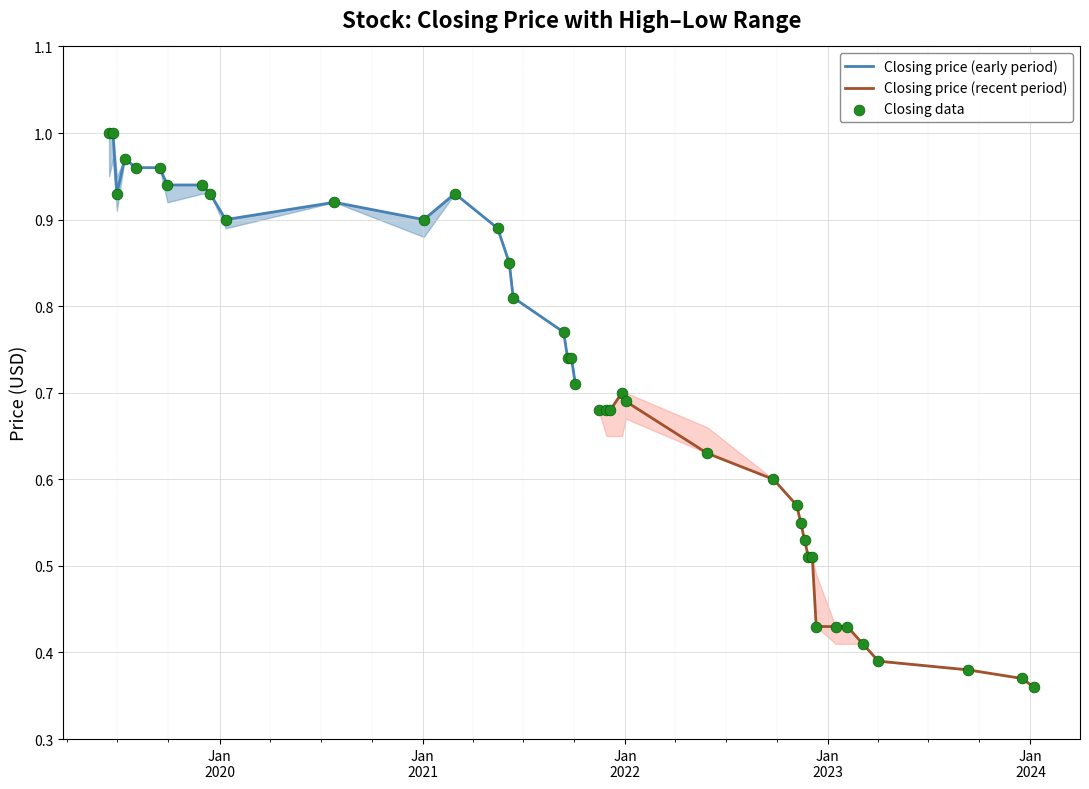

Which series reaches the maximum Y coordinate?

closing